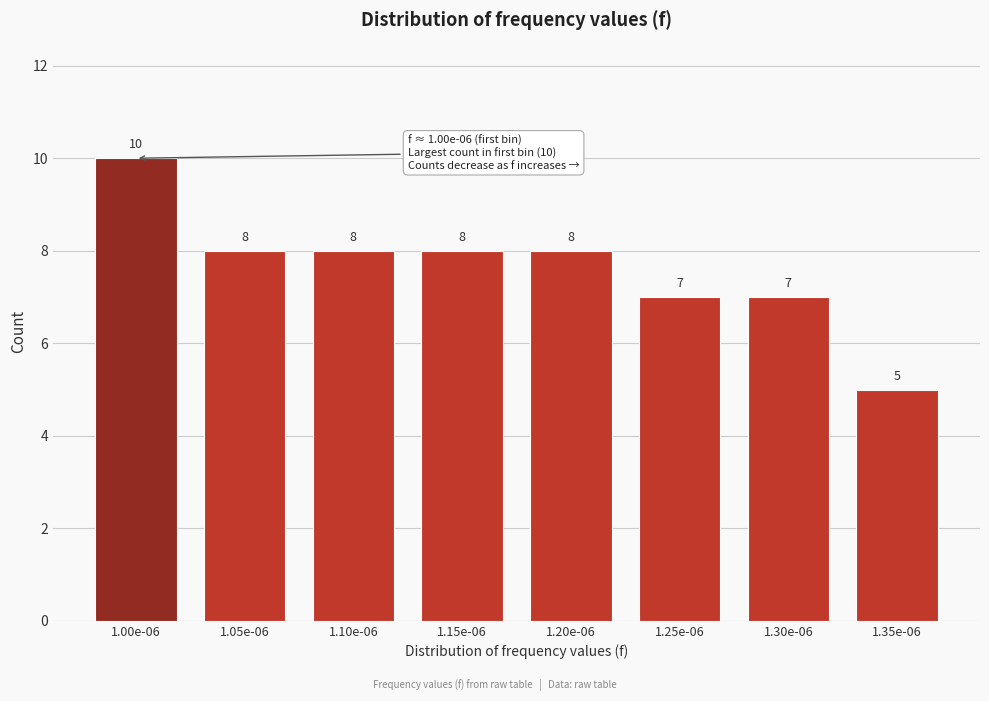

Reading right to left, extract all data points from this chart.

5	7	7	8	8	8	8	10